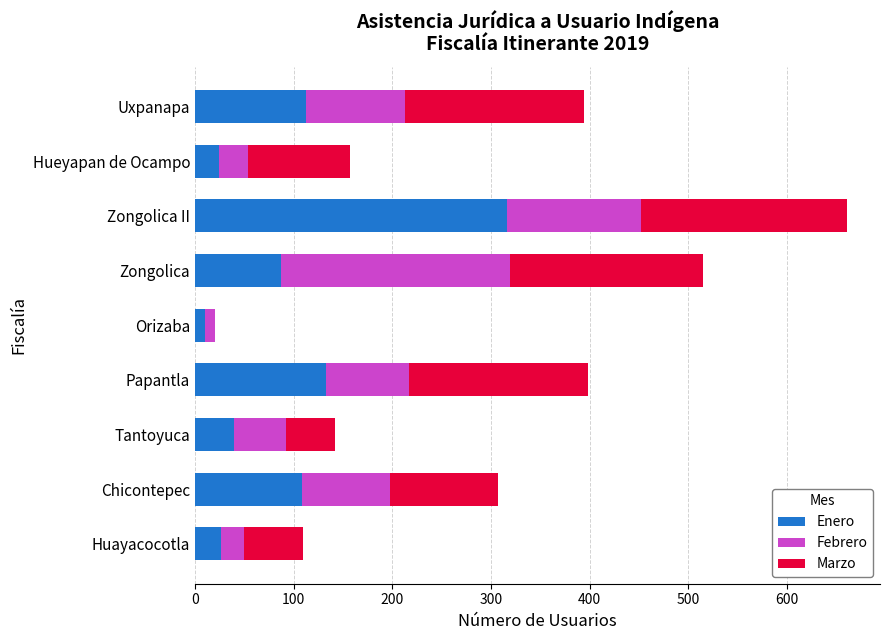

What is the total value across all series at Chicontepec?

307